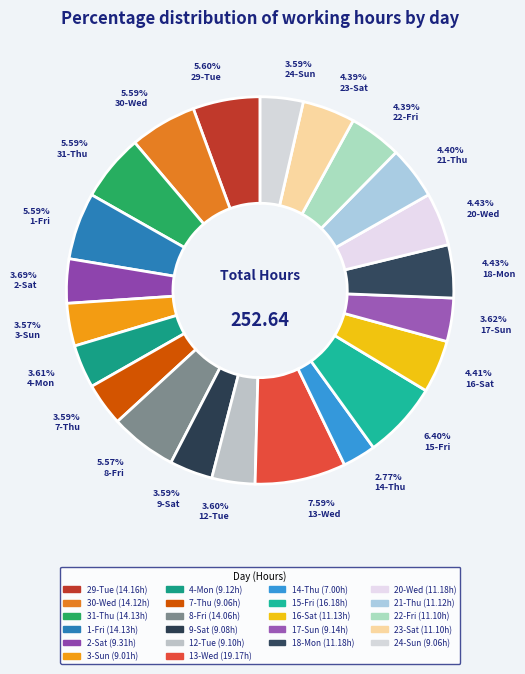

How many slices are in this pie chart?

22